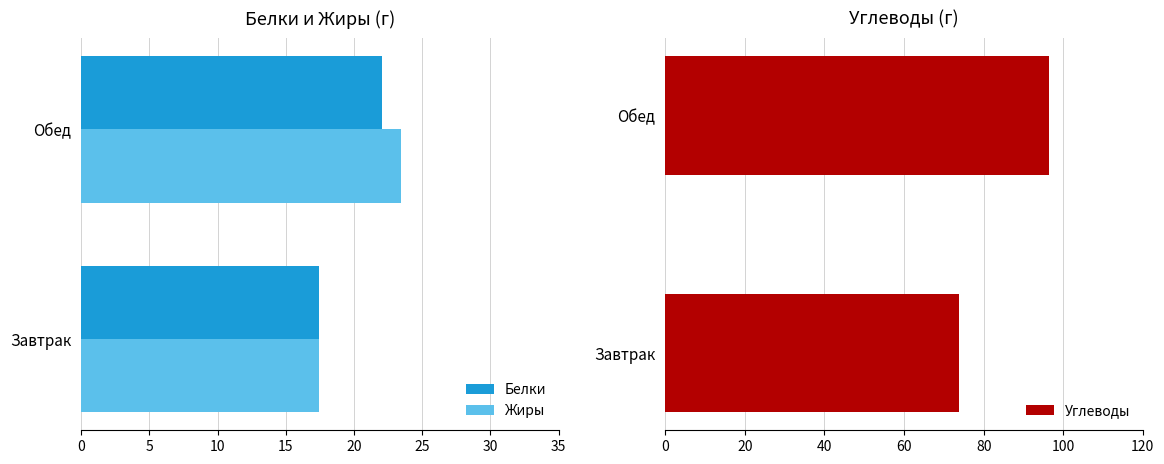

How many series are shown in this chart?

3